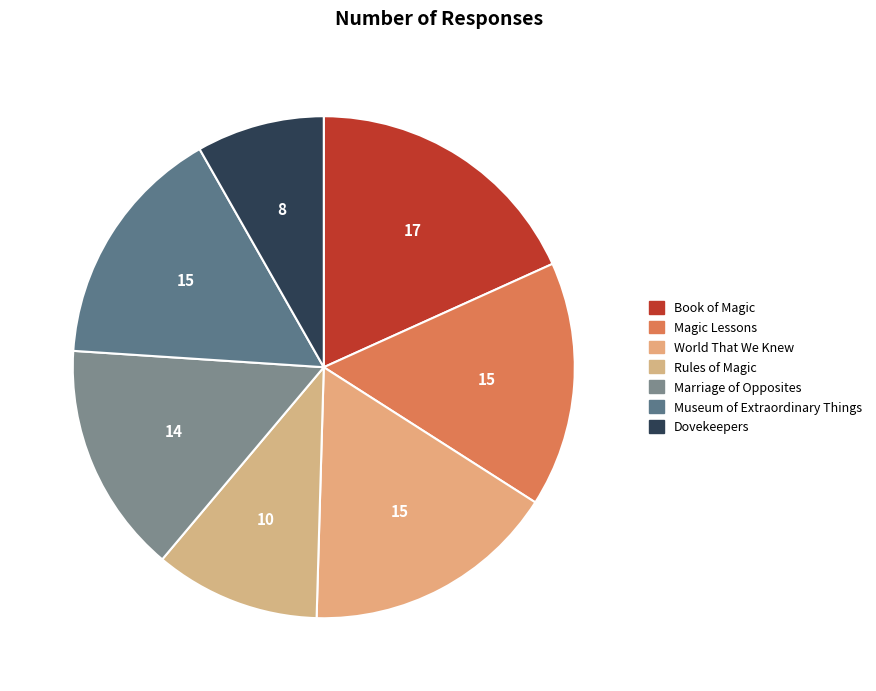

How many slices are in this pie chart?

7